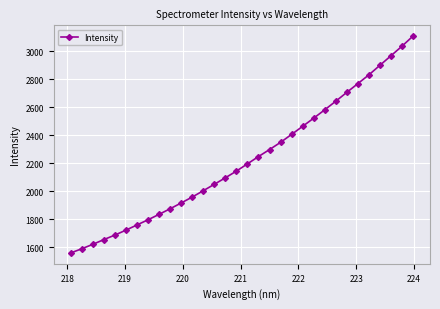

What is the smallest value displayed?

1557.5